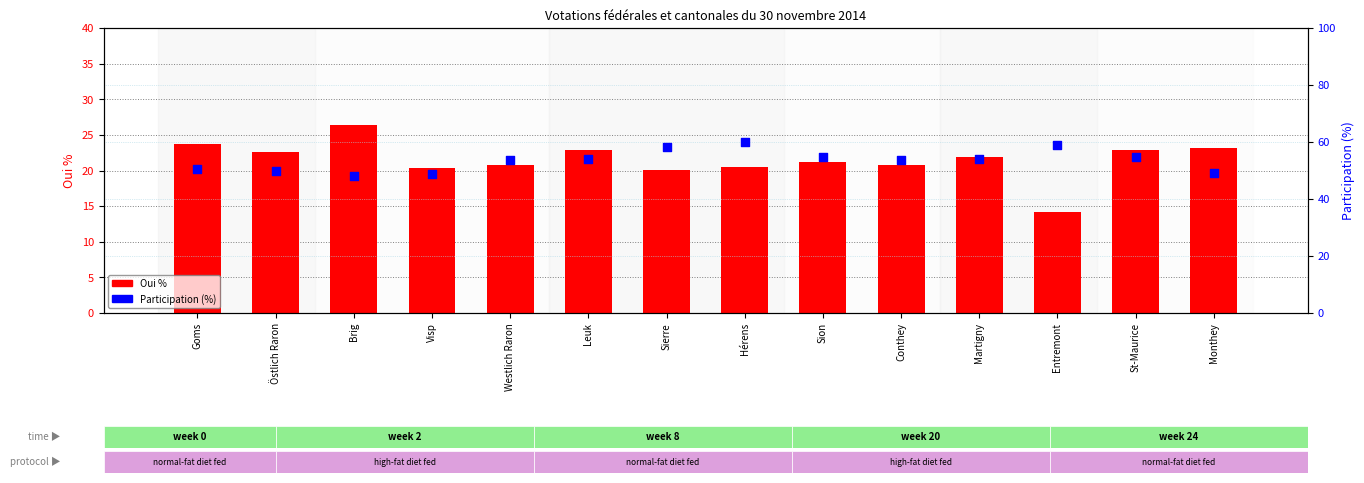

Which series contains the highest Y value?

Participation (%)